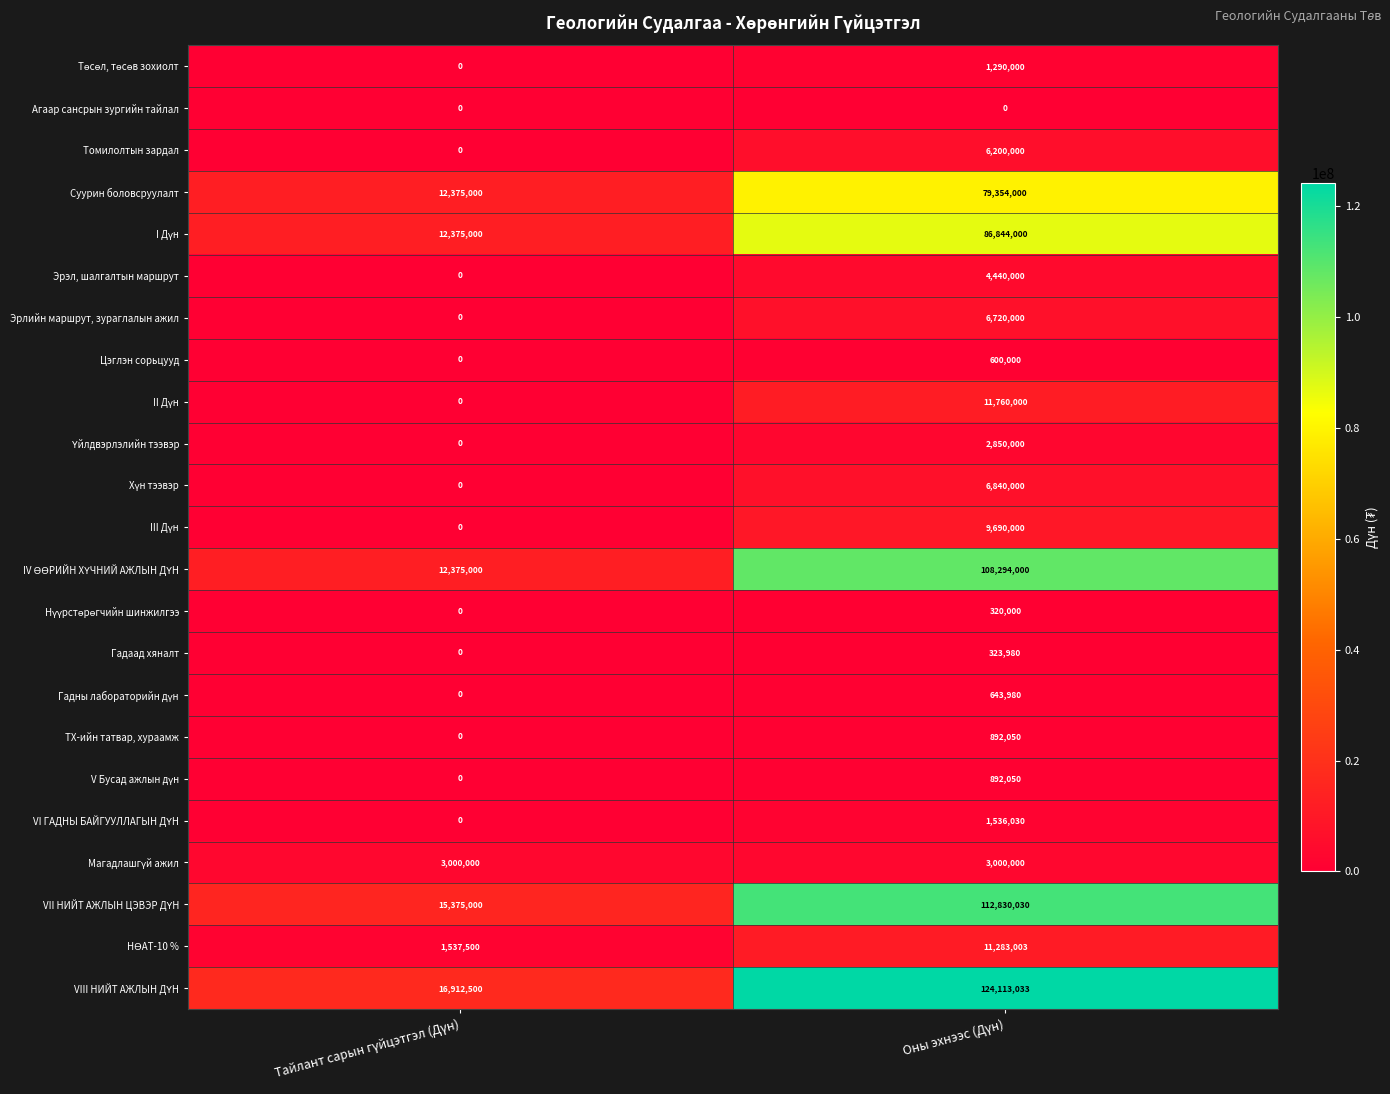

What is the maximum value shown in the chart?

124113033